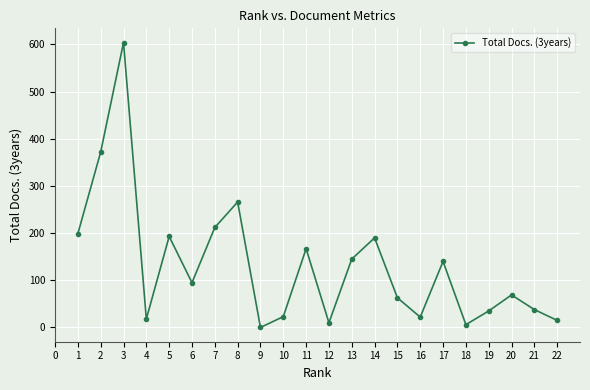

What is the sum of all values?

2882